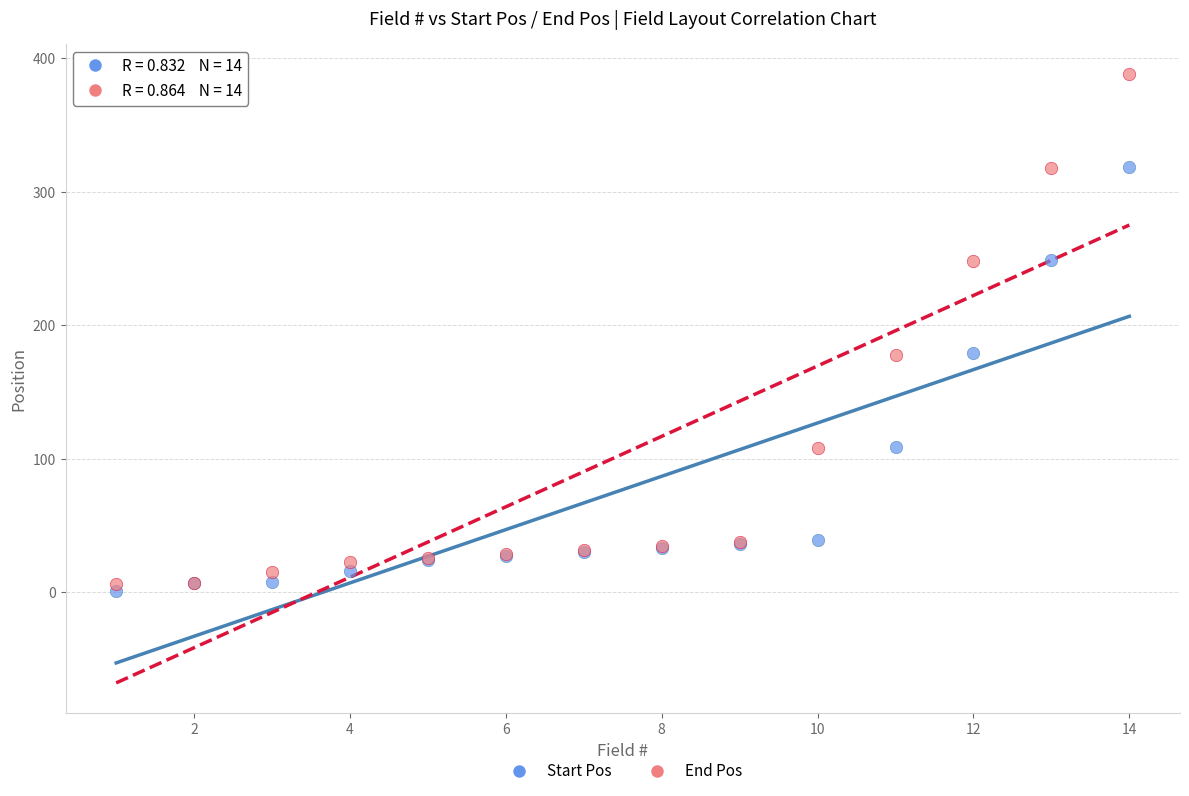

Which series contains the lowest Y value?

Start Pos